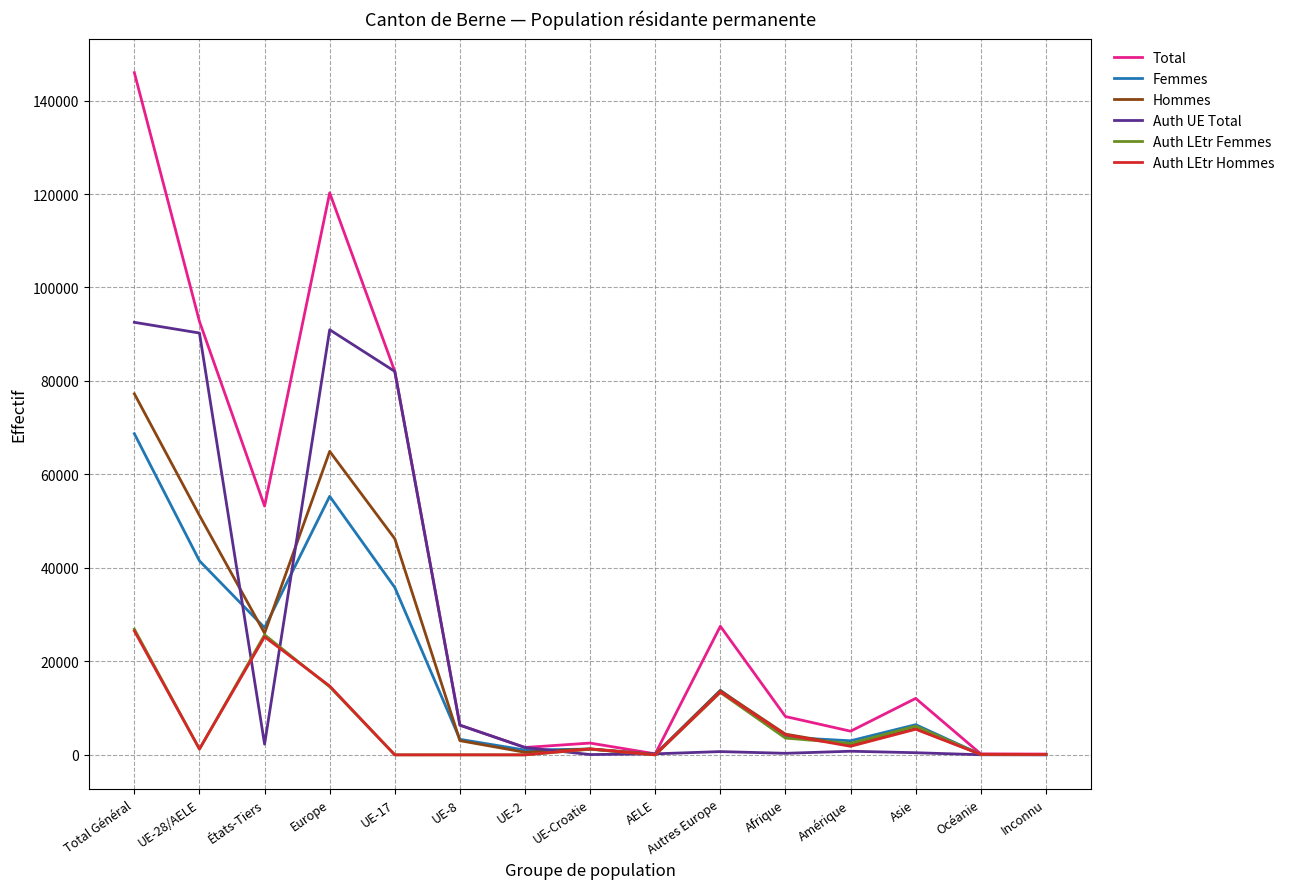

Which series has the largest range (max minus min)?

Total